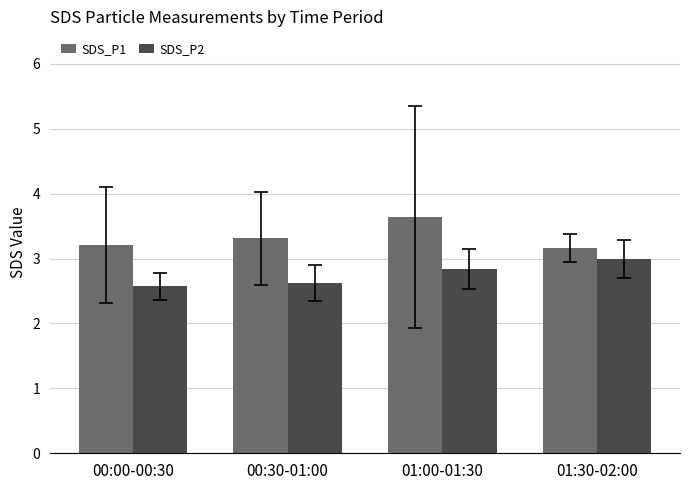

What is the average value of the SDS_P2 series?

2.8